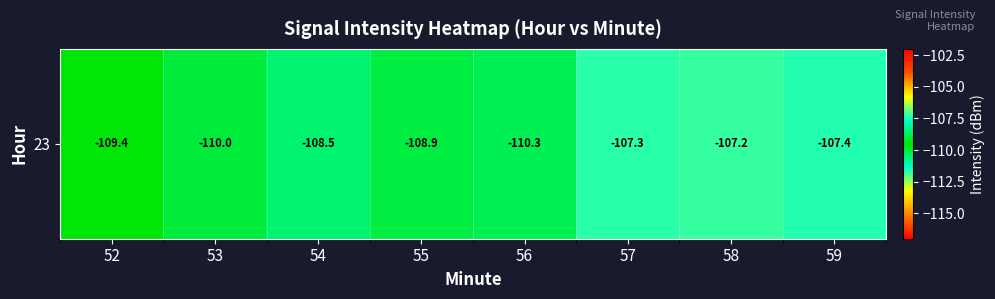

True or false: the data shows -25.3 at 54.

False